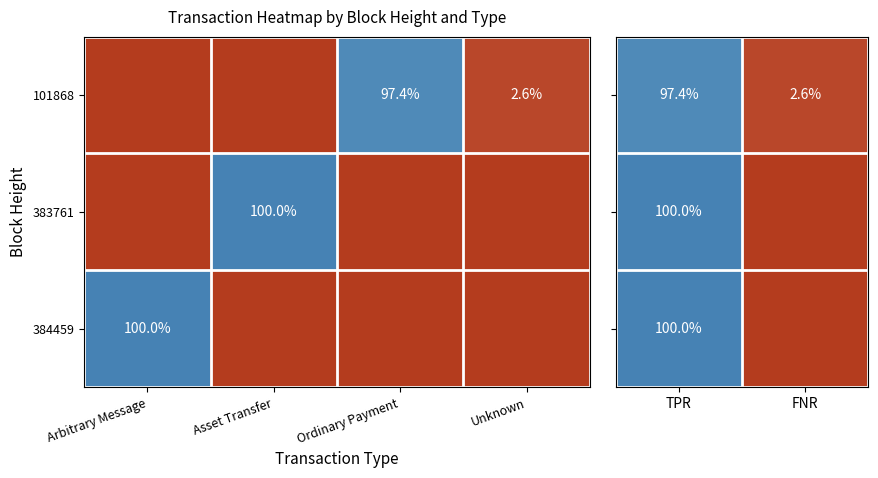

What is the minimum value for 101868?

2.6